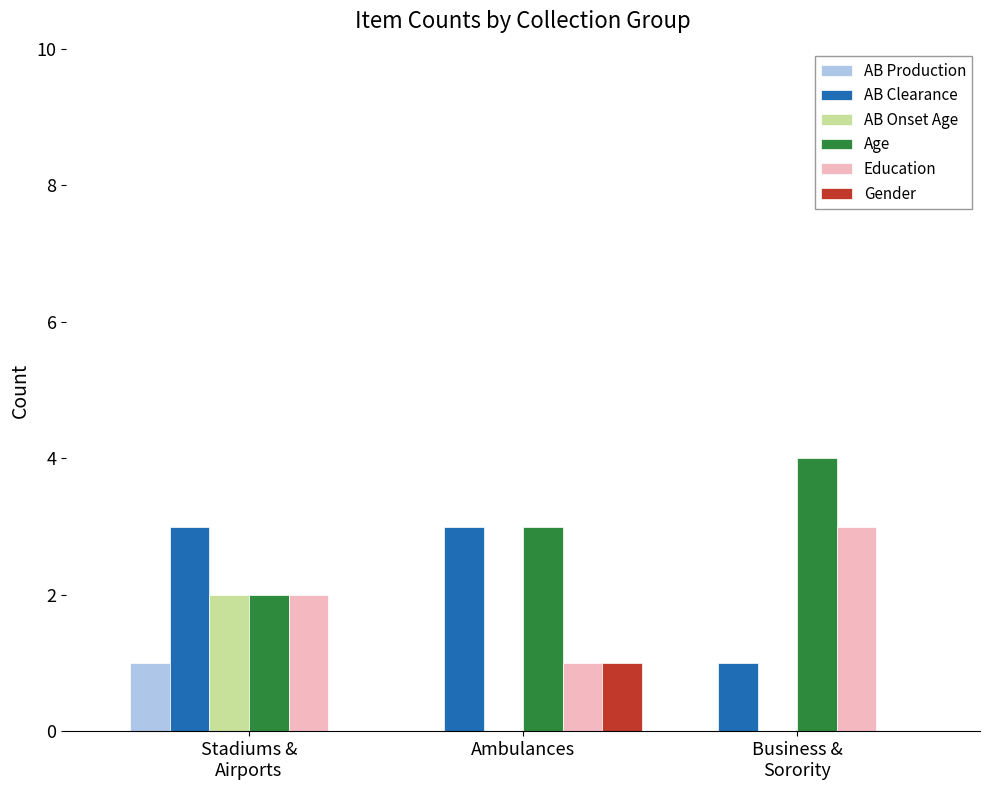

At which category is the sum across all series the highest?

Stadiums &
Airports